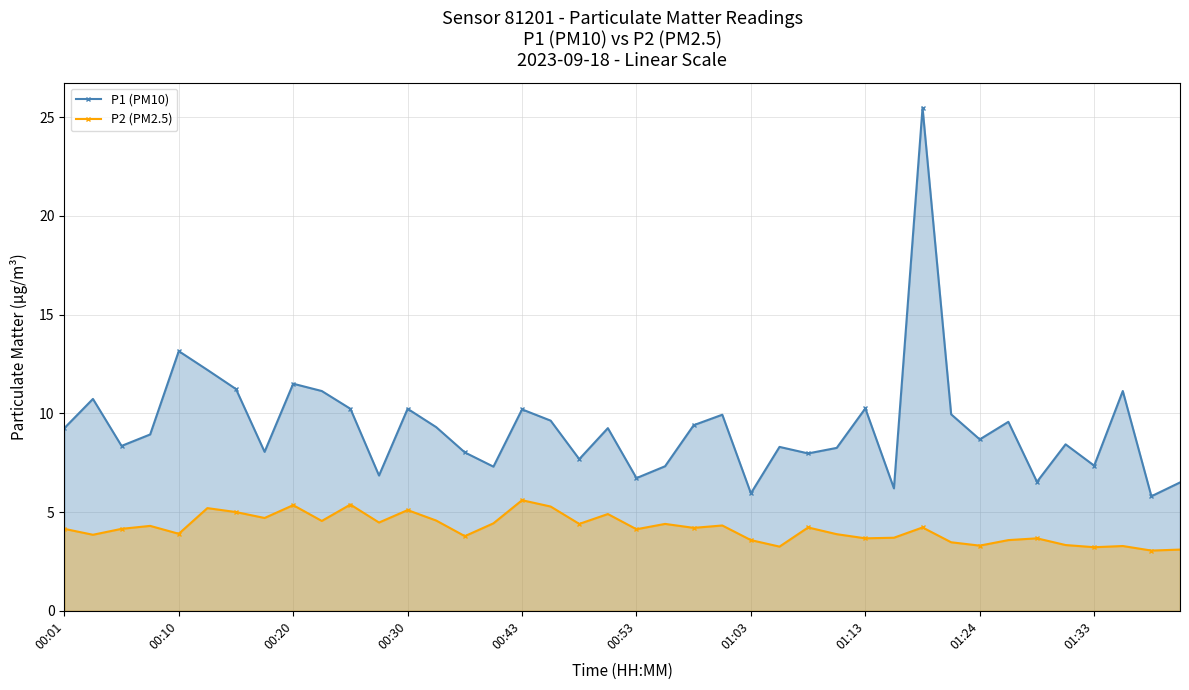

True or false: P2 (PM2.5) has more than 1 points higher than both neighbors.

True